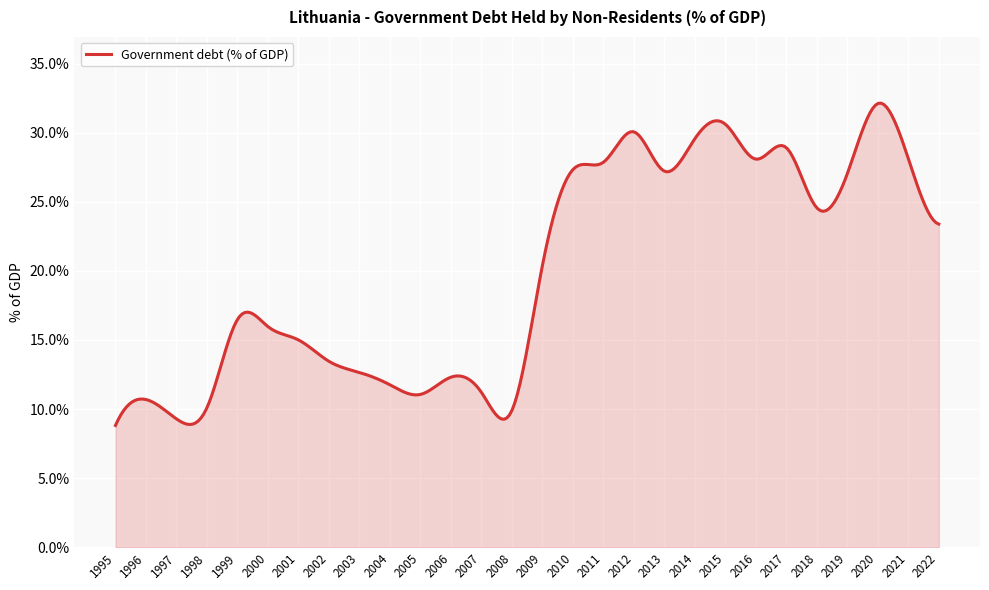

What is the greatest value displayed?

32.1